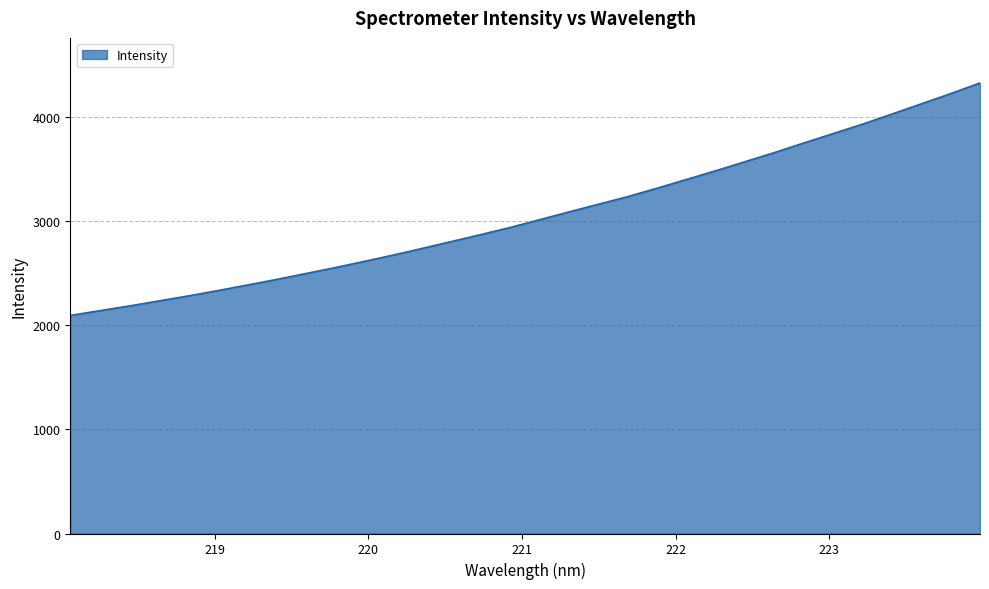

What is the maximum value shown in the chart?

4327.6